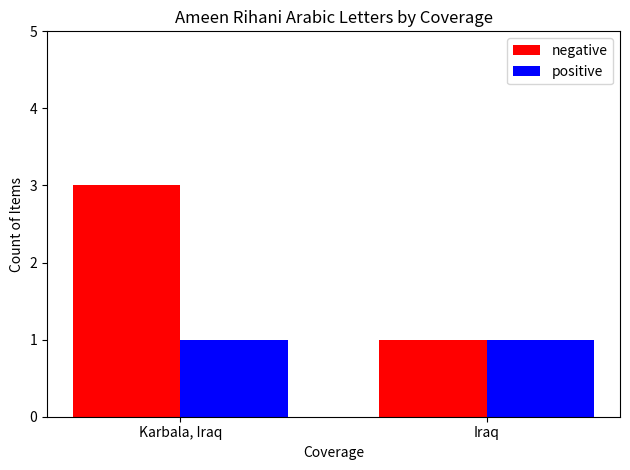

Between Karbala, Iraq and Iraq, which series saw the biggest shift?

negative